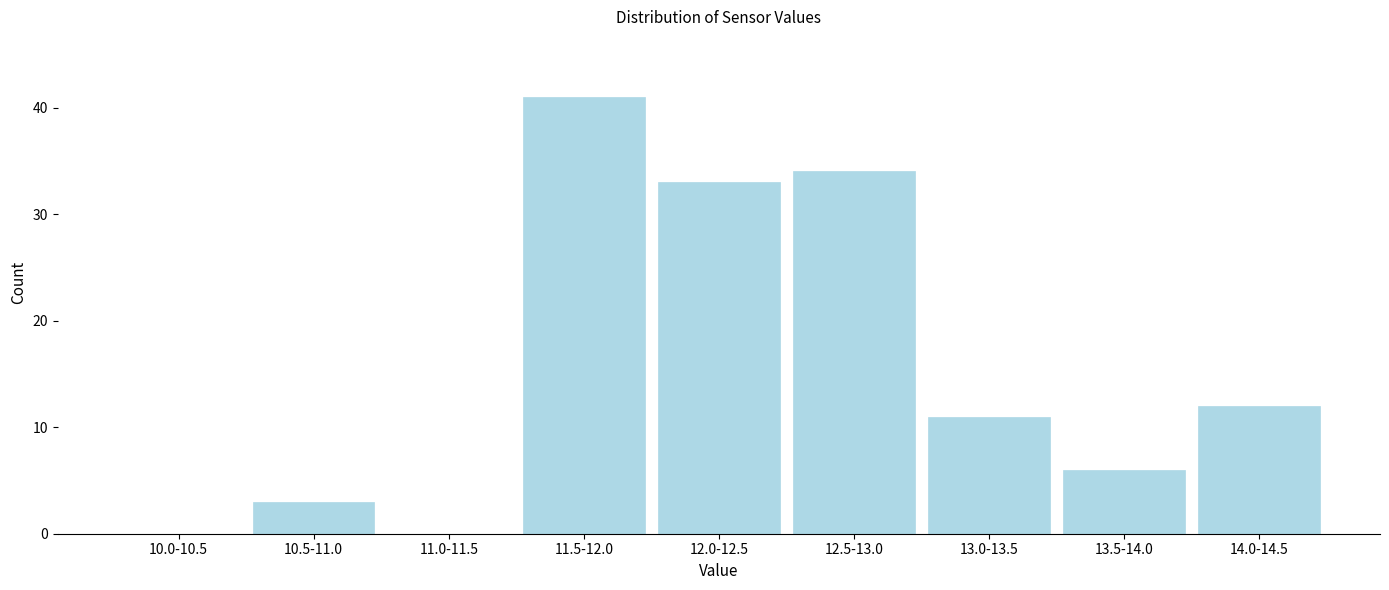

Reading left to right, transcribe all the data shown in this chart.

10.0-10.5=0	10.5-11.0=3	11.0-11.5=0	11.5-12.0=41	12.0-12.5=33	12.5-13.0=34	13.0-13.5=11	13.5-14.0=6	14.0-14.5=12